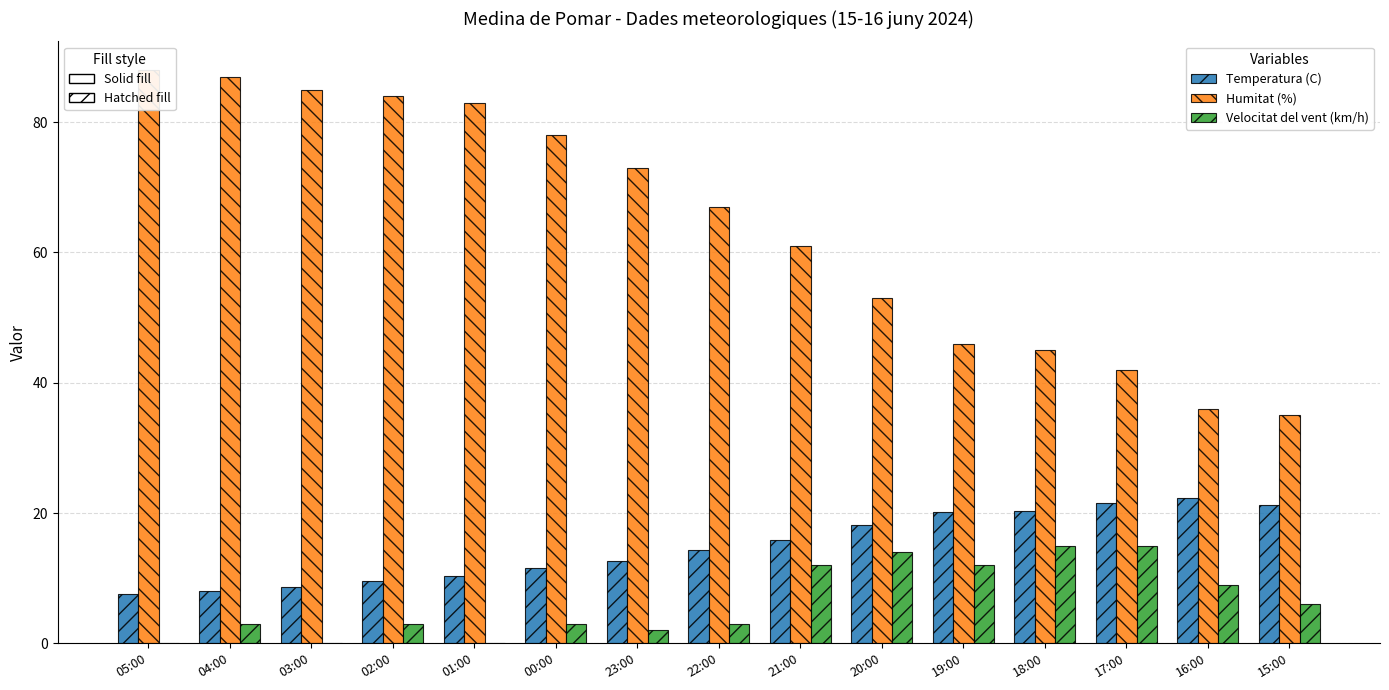

Are the bars grouped side by side (vs. stacked)?

Yes